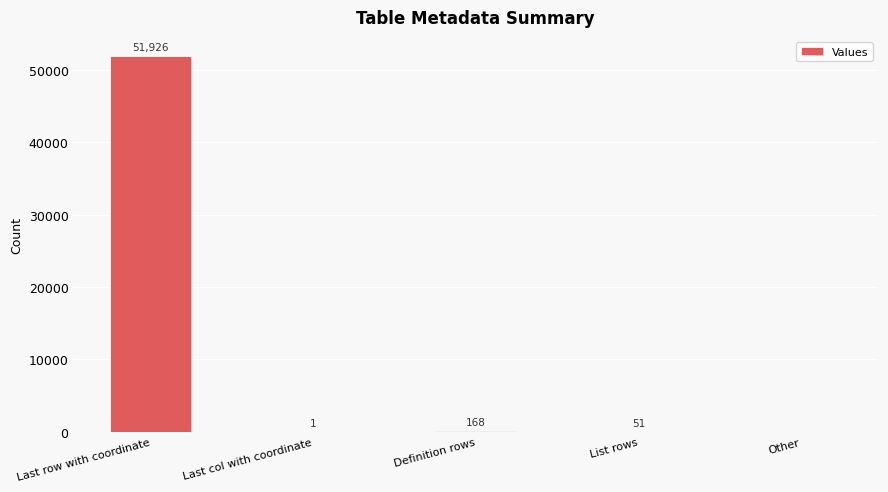

At which category does the chart reach its peak across all series?

Last row with coordinate